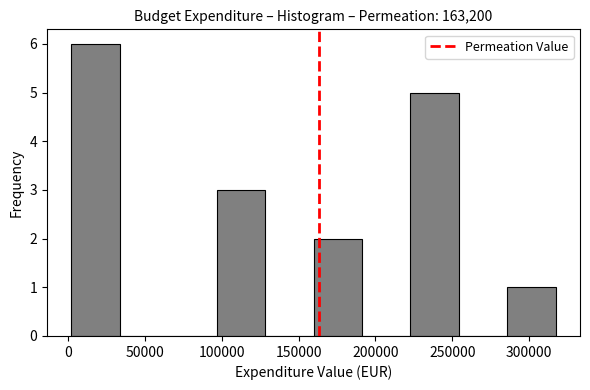

Reading left to right, list every bar in this chart as the range it spans on the x-axis followed by its height. Neither the bar edges nor the heights are printed on the chart, so give them approximately, as read against the axes.

0 to 35000: 6
35000 to 65000: 0
65000 to 95000: 0
95000 to 130000: 3
130000 to 160000: 0
160000 to 190000: 2
190000 to 225000: 0
225000 to 255000: 5
255000 to 285000: 0
285000 to 315000: 1